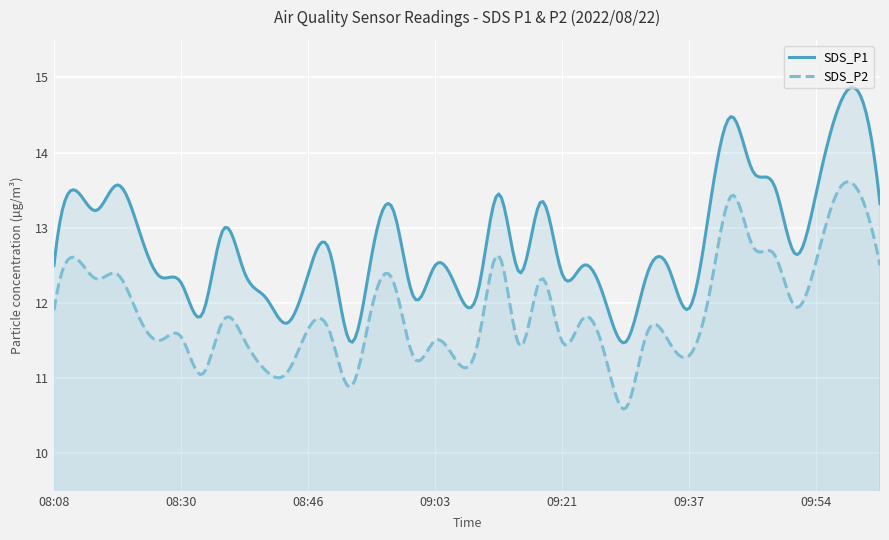

List the series in order of their overall mean, lowest first.

SDS_P2, SDS_P1